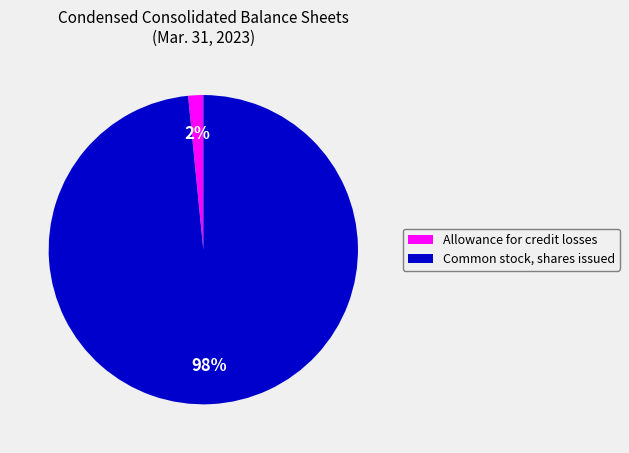

Between Allowance for credit losses and Common stock, shares issued, which is larger?

Common stock, shares issued